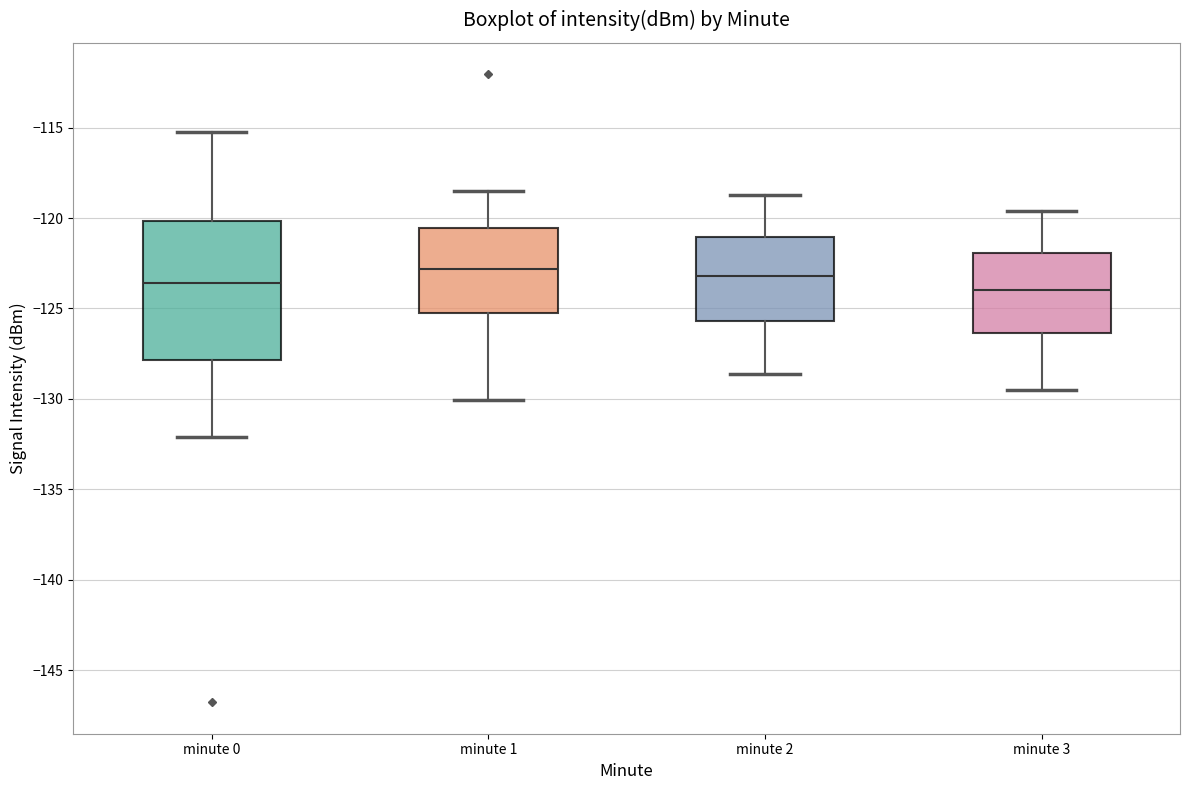

Reading left to right, read every box against the y-axis: the position of its median line, the range the box covers, and the ends of its whiskers. The values are not printed on the chart, so give them approximately, as read against the axis.

minute 0: median -123.5, box -128.0 to -120.0, whiskers -132.0 to -115.0
minute 1: median -123.0, box -125.5 to -120.5, whiskers -130.0 to -118.5
minute 2: median -123.0, box -125.5 to -121.0, whiskers -128.5 to -118.5
minute 3: median -124.0, box -126.5 to -122.0, whiskers -129.5 to -119.5